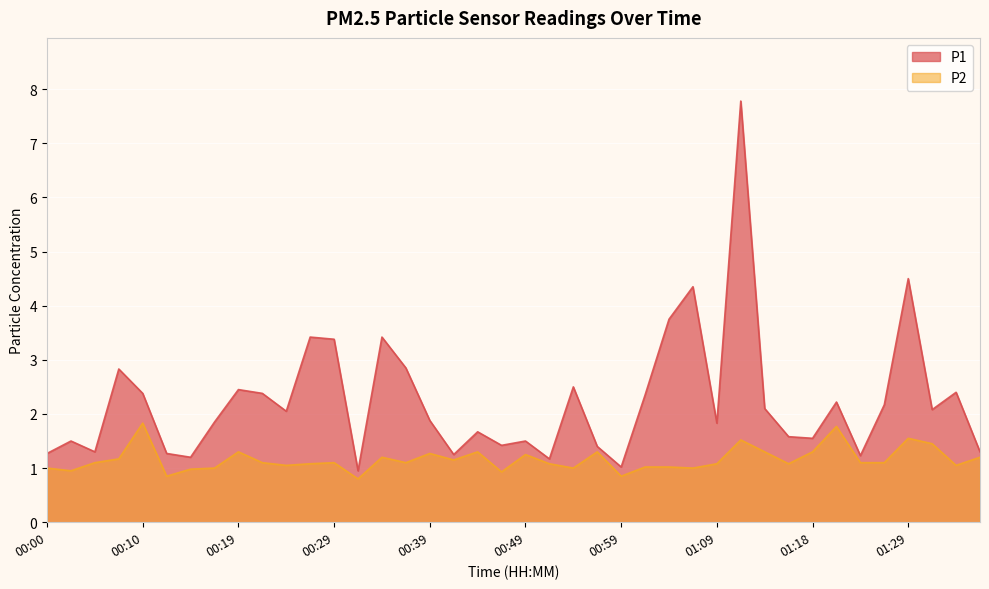

The value of P2 at 01:24 is 0.3. True or false?

False